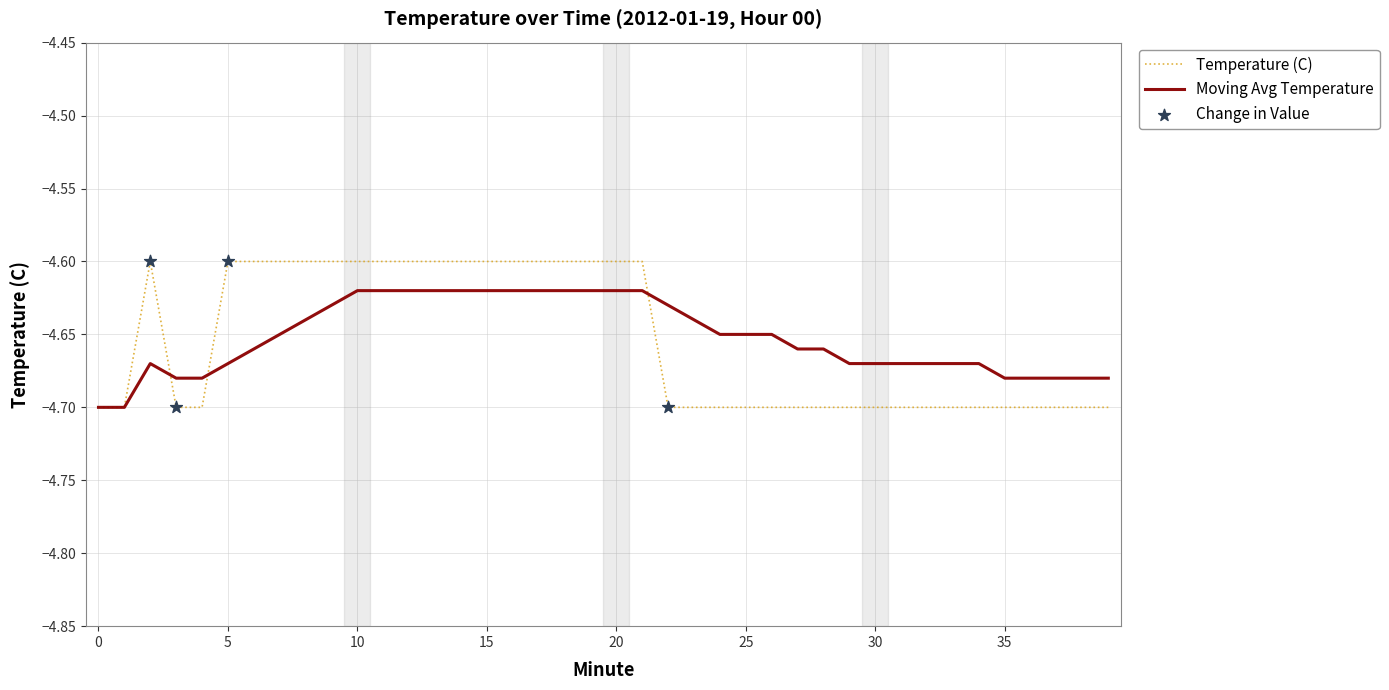

Which series has the widest spread of values?

Temperature (C)